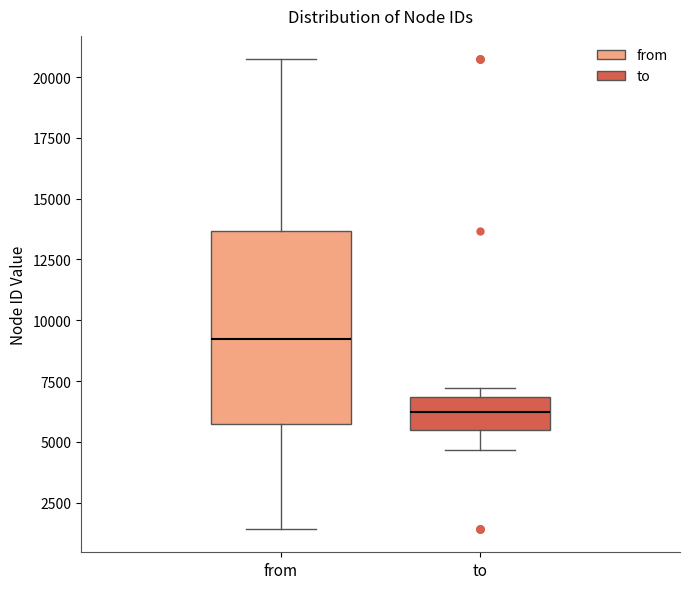

Reading left to right, read every box against the y-axis: the position of its median line, the range the box covers, and the ends of its whiskers. The values are not printed on the chart, so give them approximately, as read against the axis.

from: median 9000, box 5500 to 13500, whiskers 1500 to 20500
to: median 6000, box 5500 to 7000, whiskers 4500 to 7000 (just above the box's upper edge)